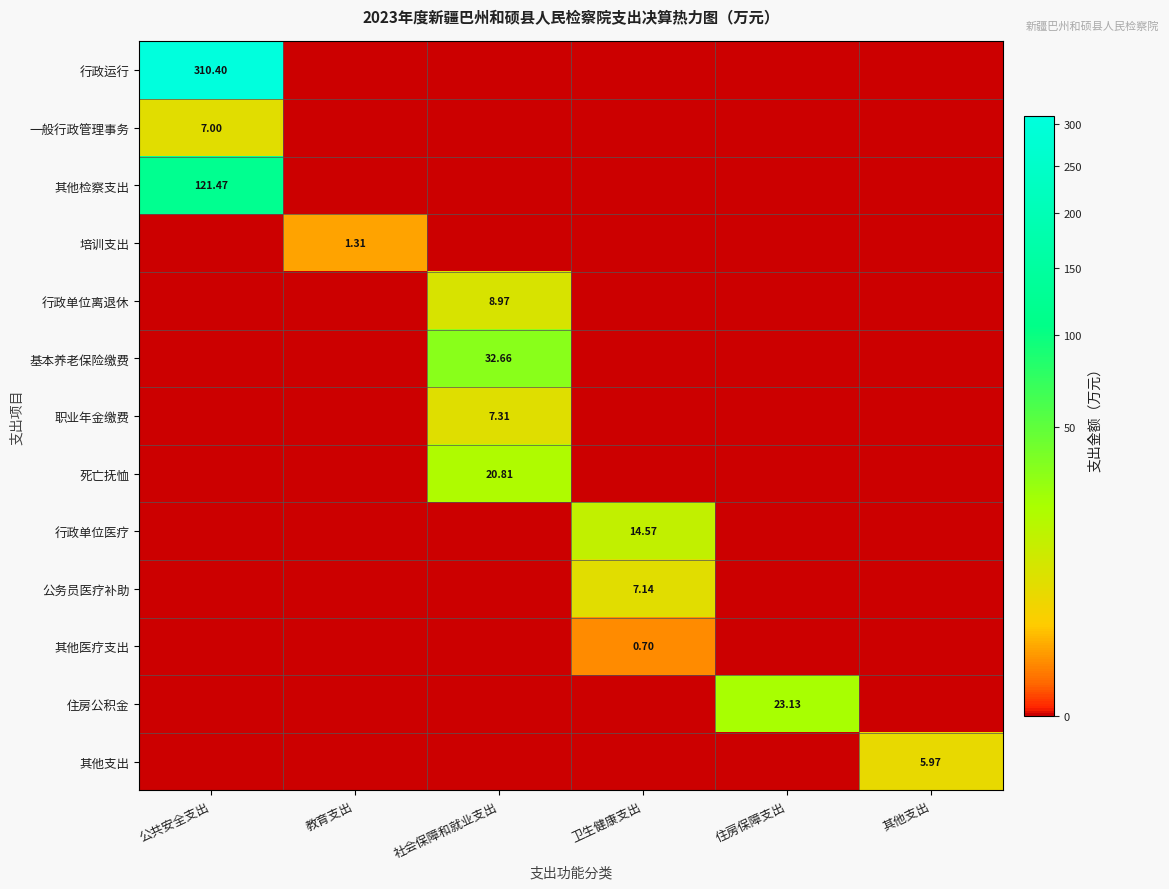

How many data points does each series have?

6